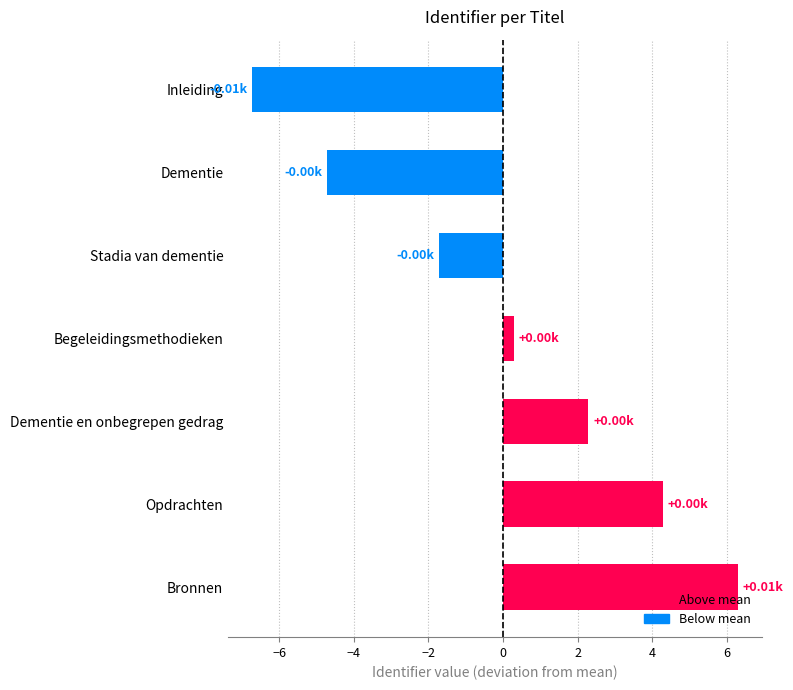

Where is the data nearest to the value 0?

Begeleidingsmethodieken